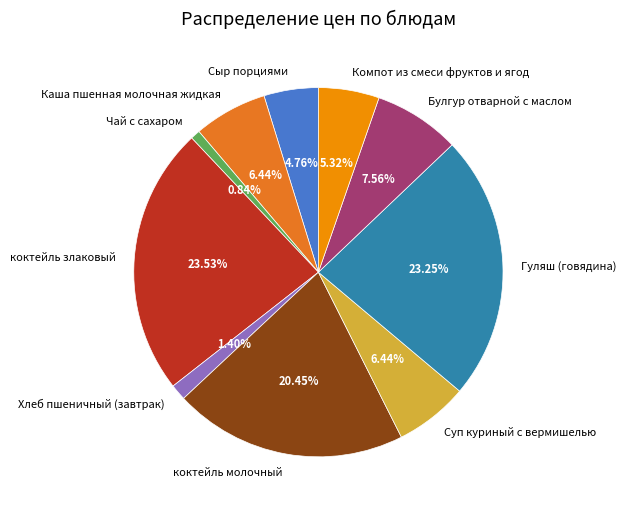

The Сыр порциями slice represents 5% of the pie. True or false?

True